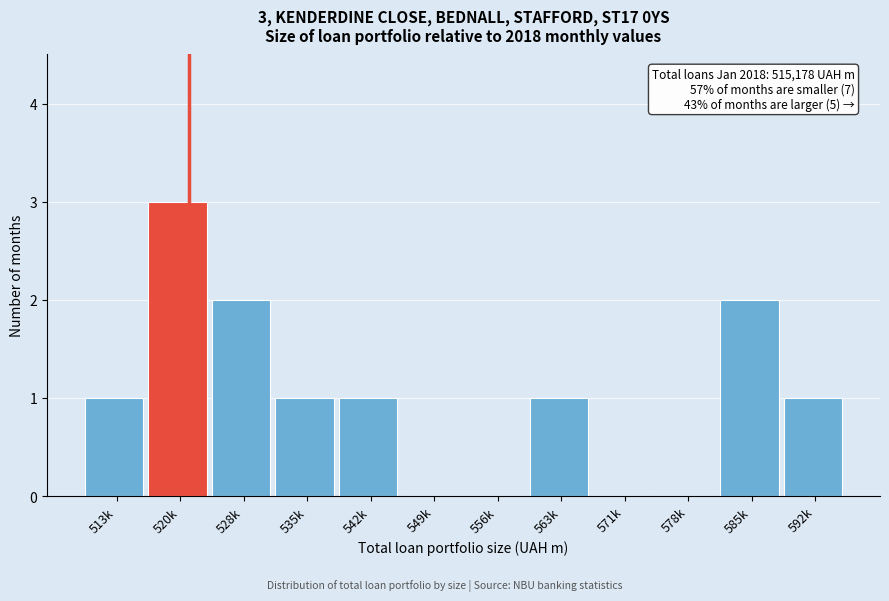

Reading left to right, transcribe all the data shown in this chart.

513k=1	520k=3	528k=2	535k=1	542k=1	549k=0	556k=0	563k=1	571k=0	578k=0	585k=2	592k=1